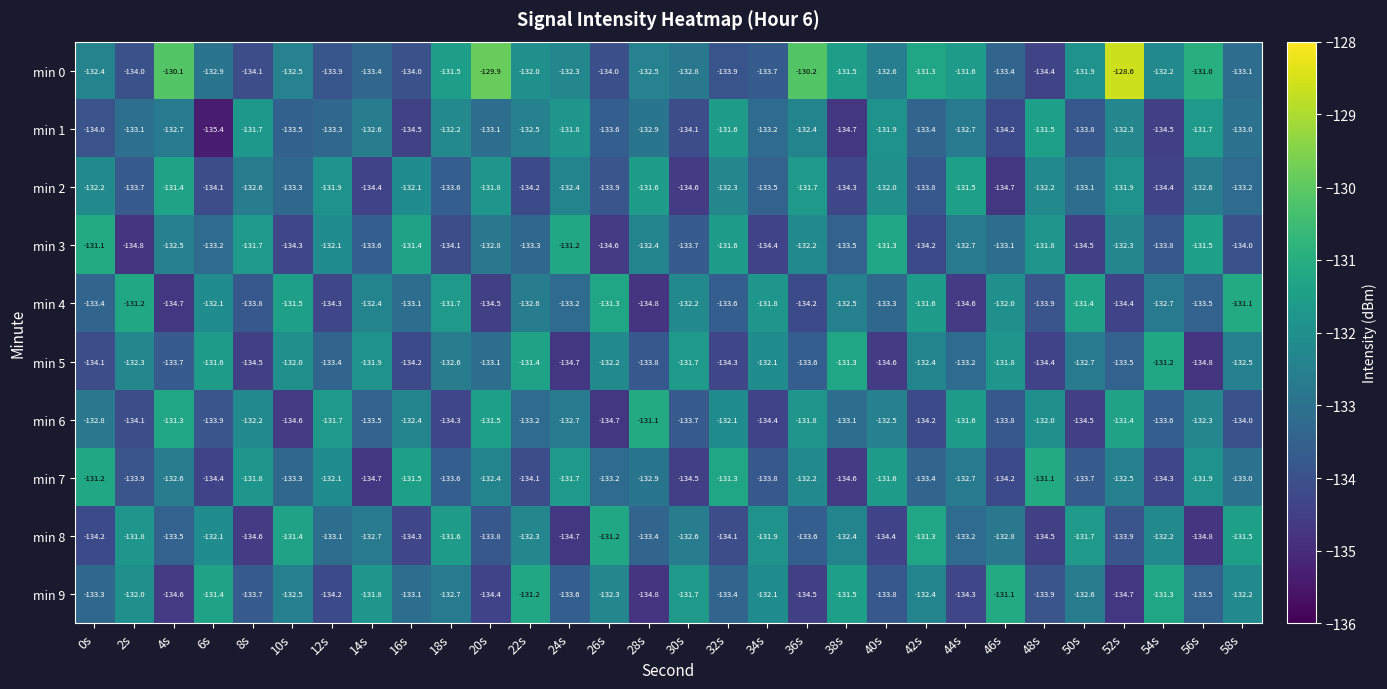

Where does the min 5 series first go above -132?

6s